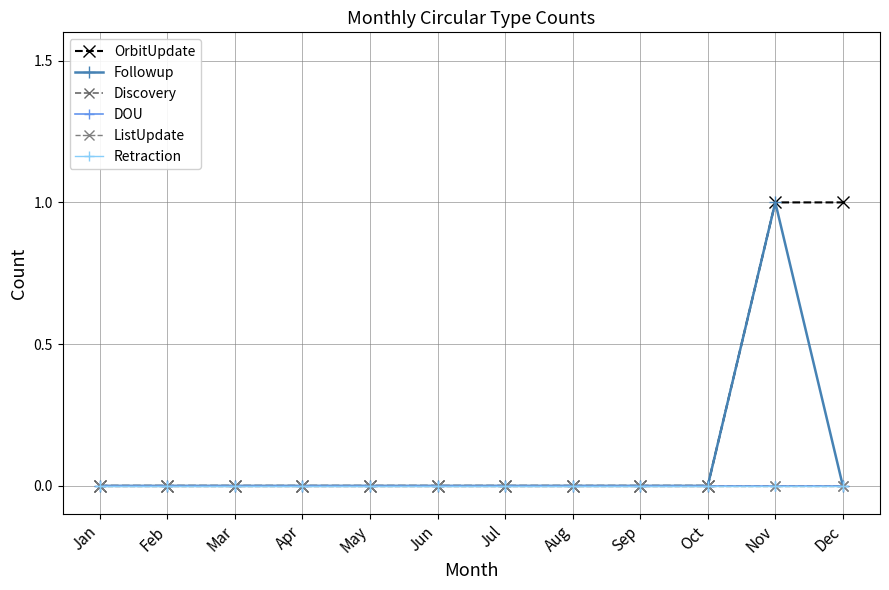

Does the chart have visible grid lines?

Yes